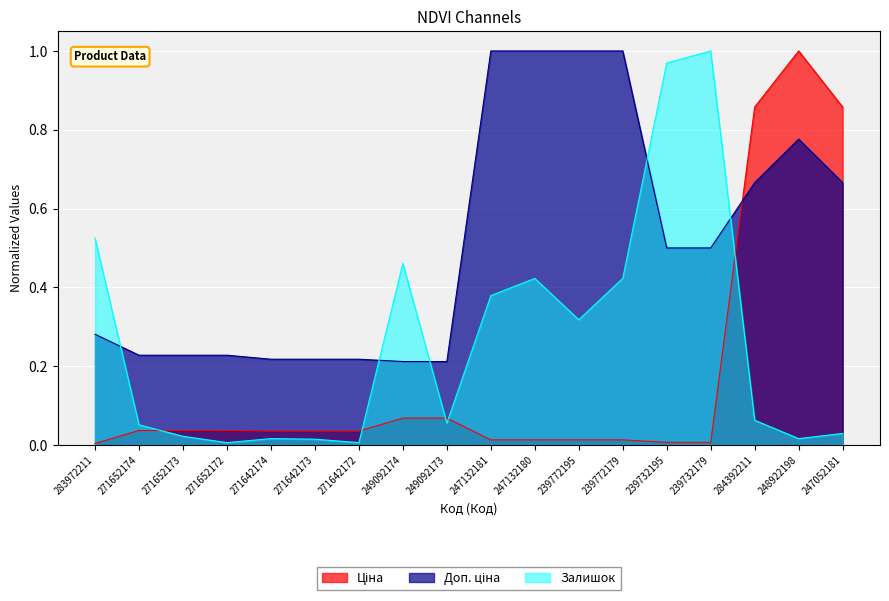

At which category does Залишок reach its first local valley?

271652172